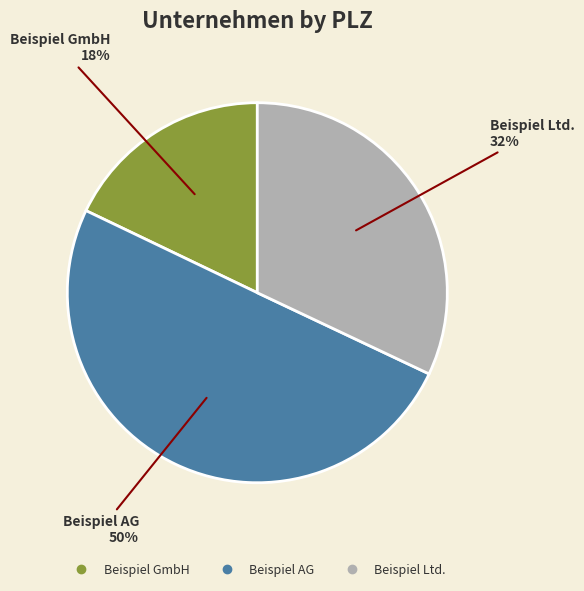

How many slices are in this pie chart?

3